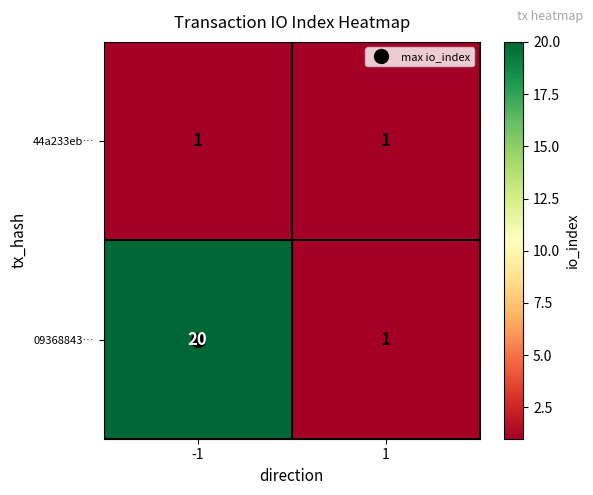

Which series has the largest total across all categories?

09368843…